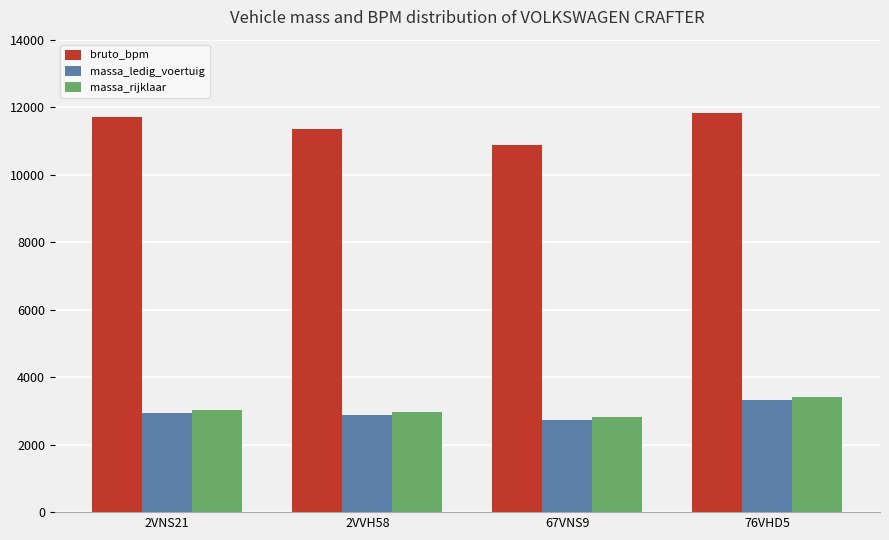

What is the greatest value displayed?

11817